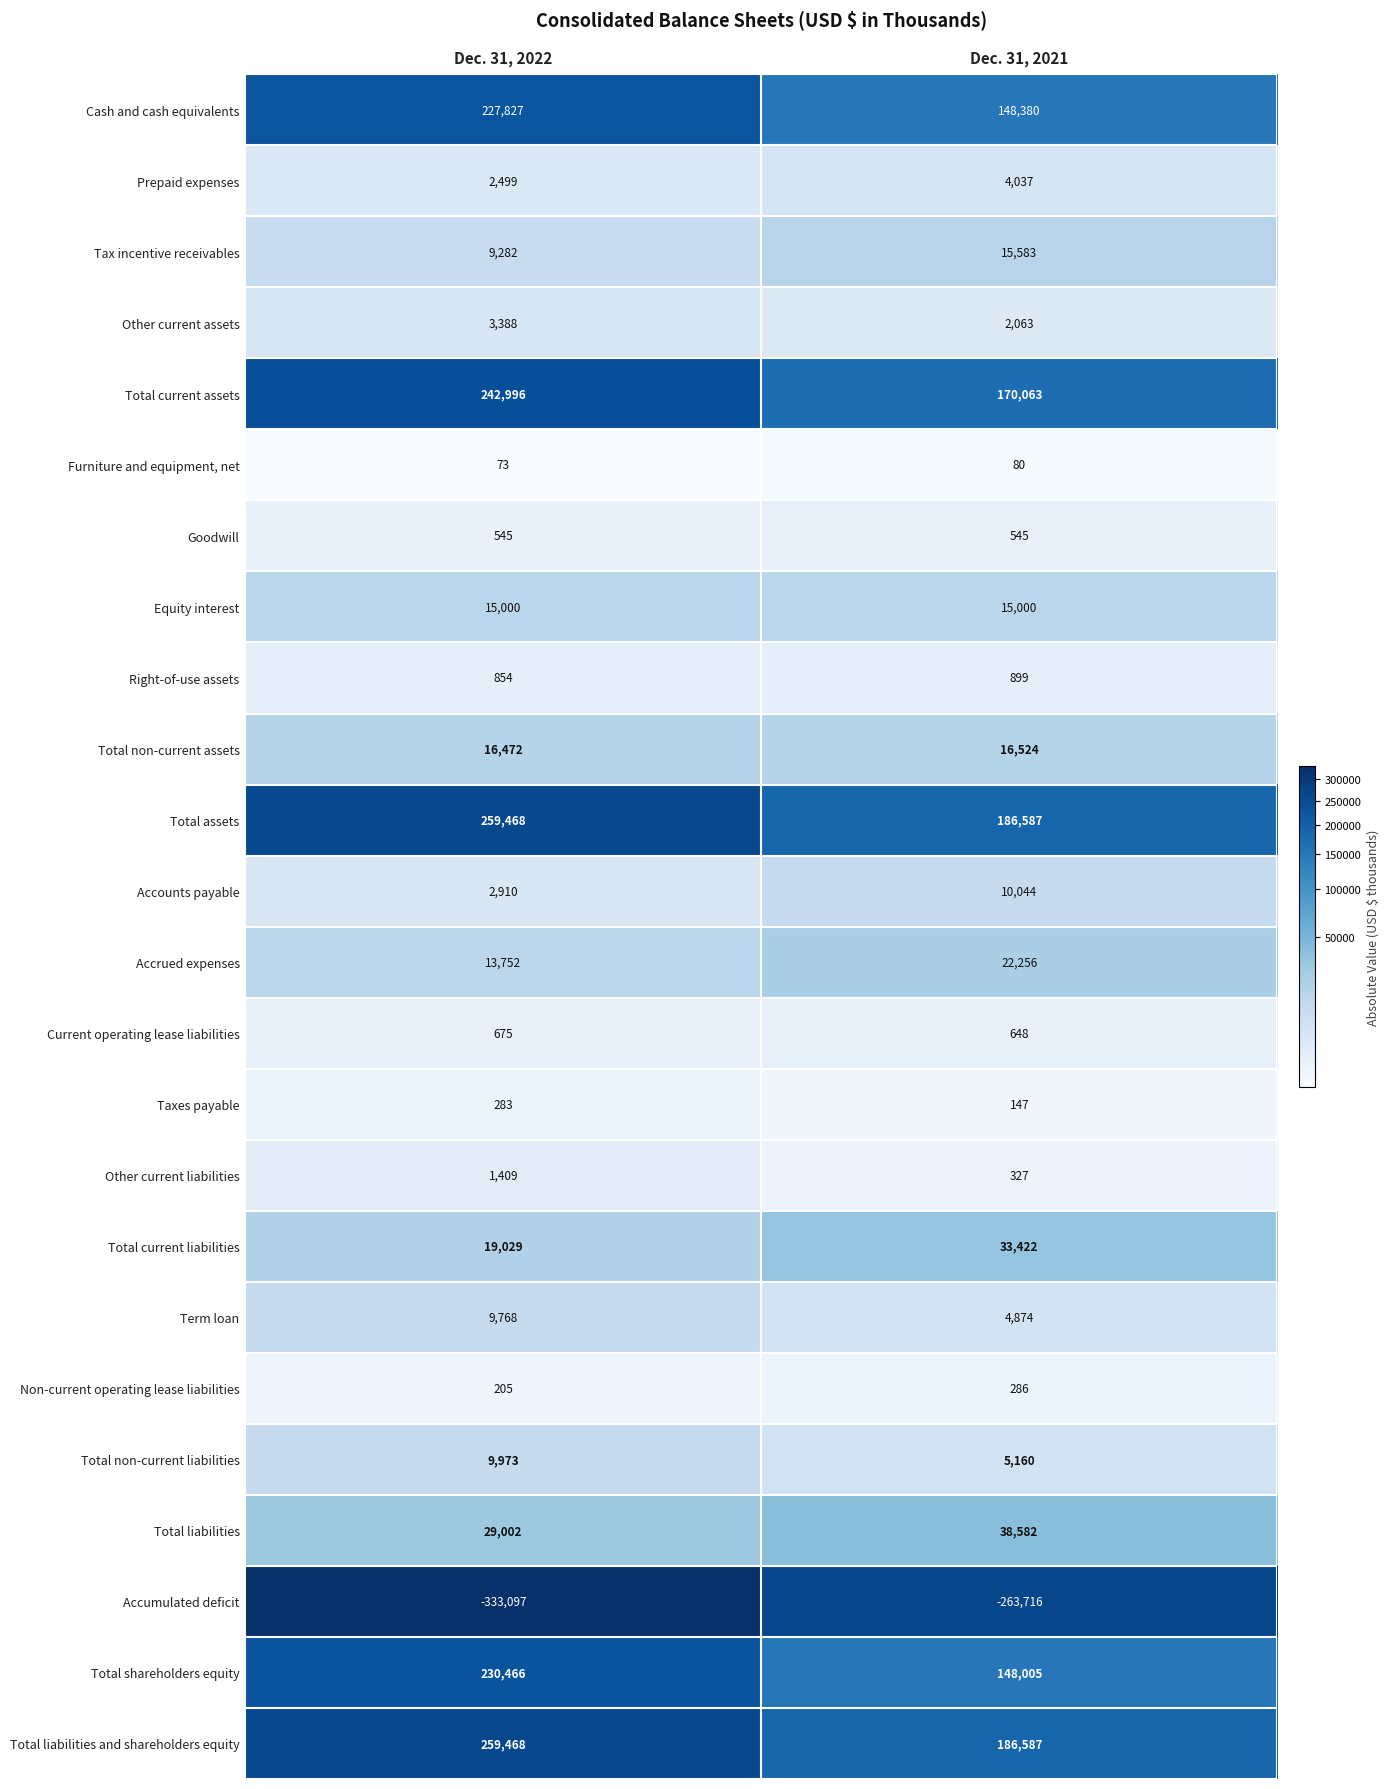

At which category does the chart reach its peak across all series?

Dec. 31, 2022